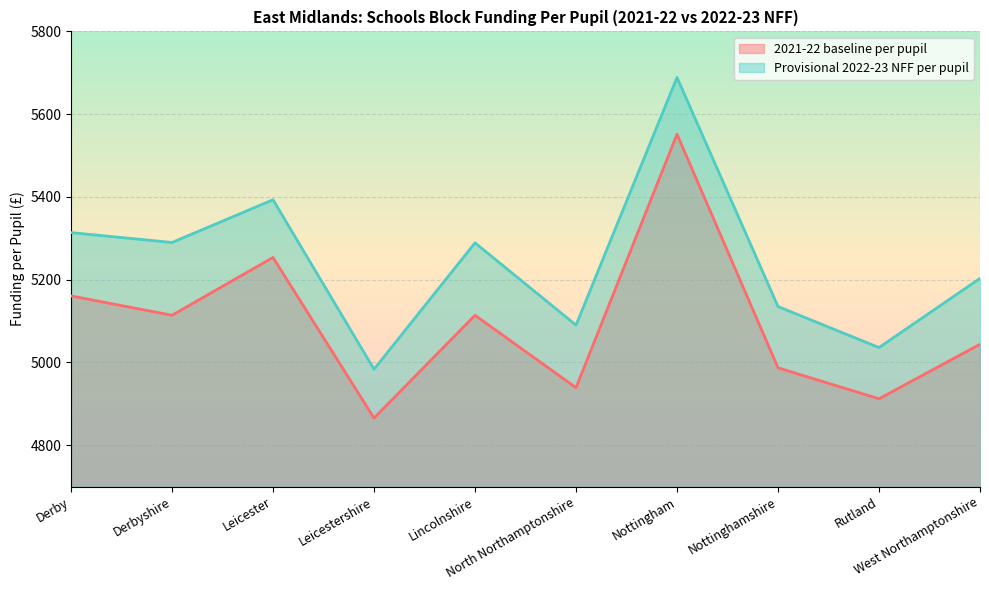

What is the value of the Provisional 2022-23 NFF per pupil point at the 7th from the left?

5688.8